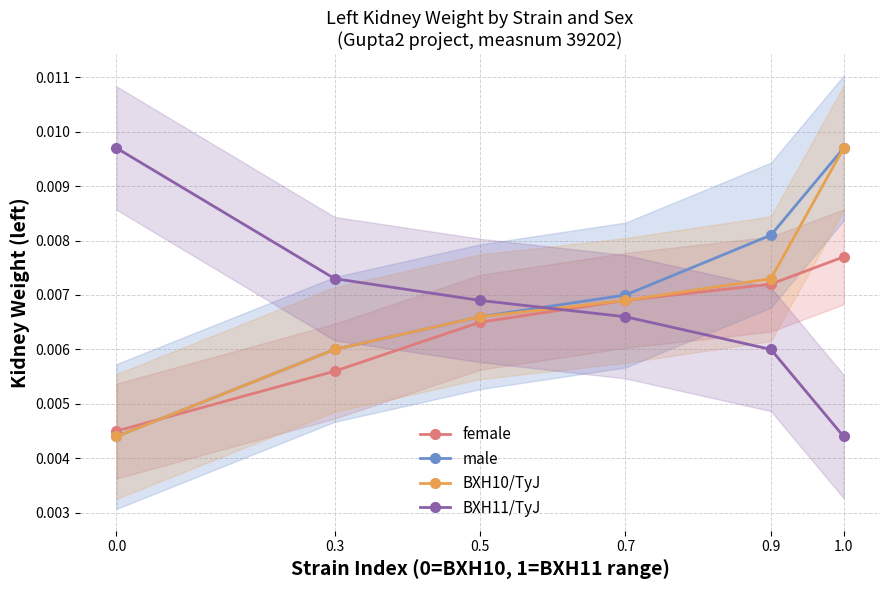

Between which two adjacent categories do BXH10/TyJ and BXH11/TyJ first intersect?

0.5 and 0.7